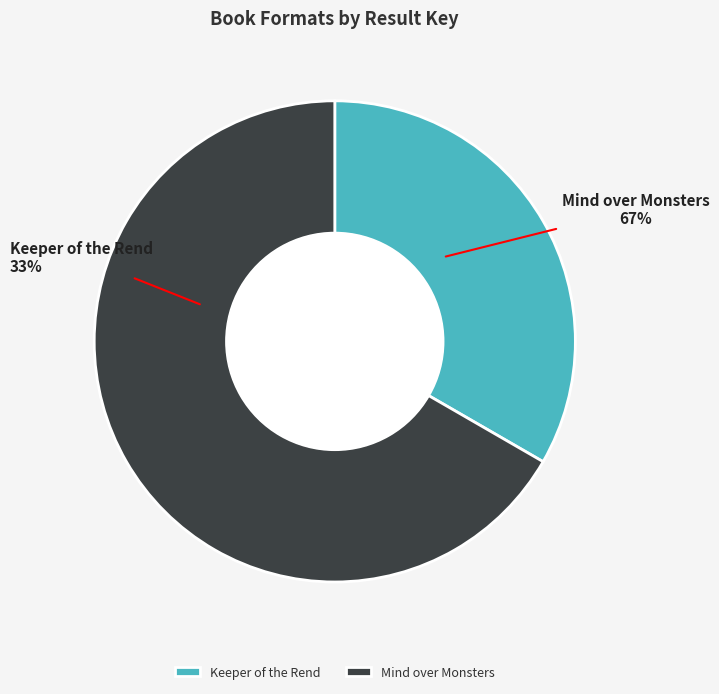

Rank the categories by value from highest to lowest.

Mind over Monsters, Keeper of the Rend